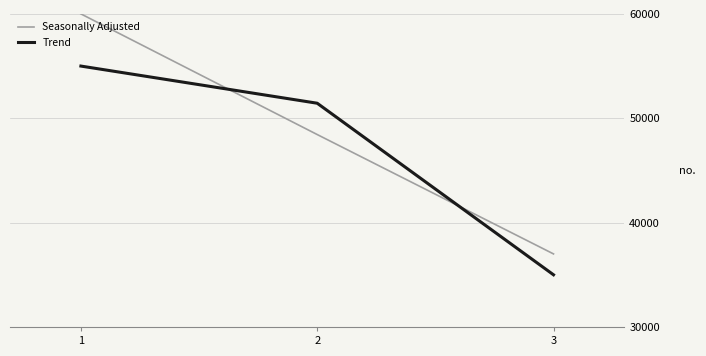

Reading right to left, transcribe all the data shown in this chart.

Seasonally Adjusted: 3=37000.0	2=48439.3	1=60000.0
Trend: 3=35000.0	2=51439.3	1=55000.0